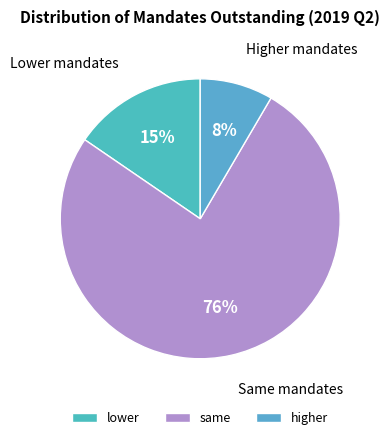

What portion of the pie excludes lower?

84.6%